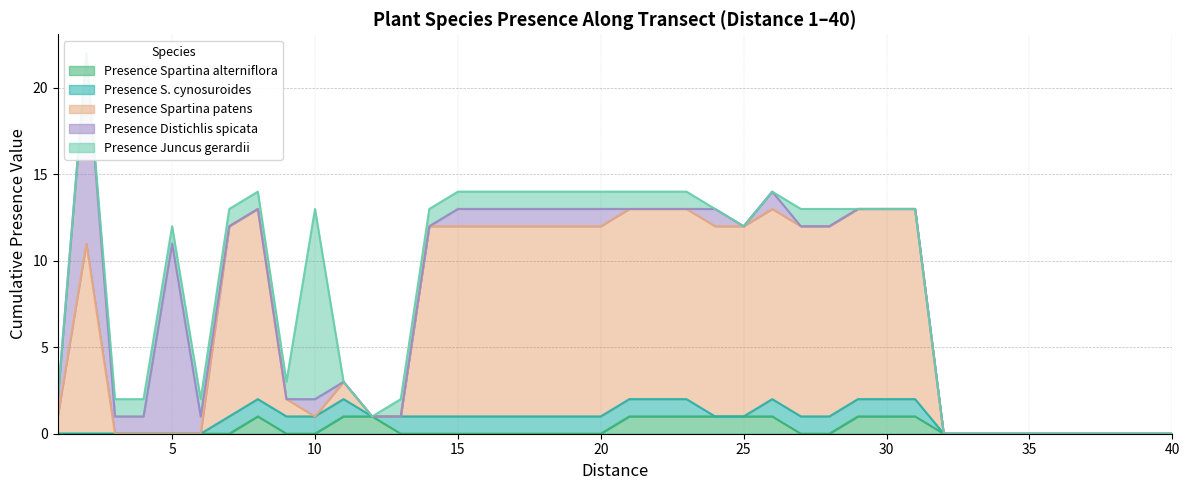

How many lines are shown in the chart?

5